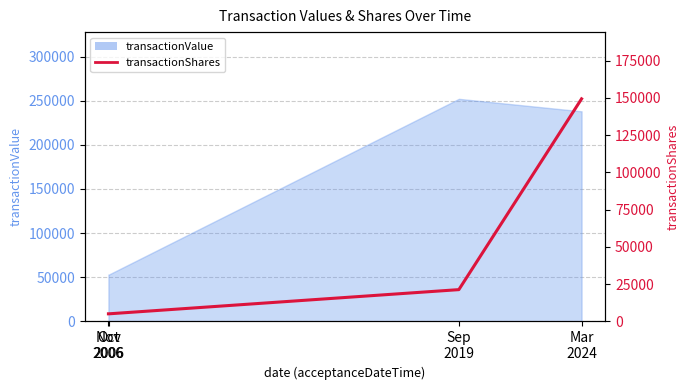

List the labels in order of value, smallest first.

Oct
2006, Nov
2006, Sep
2019, Mar
2024